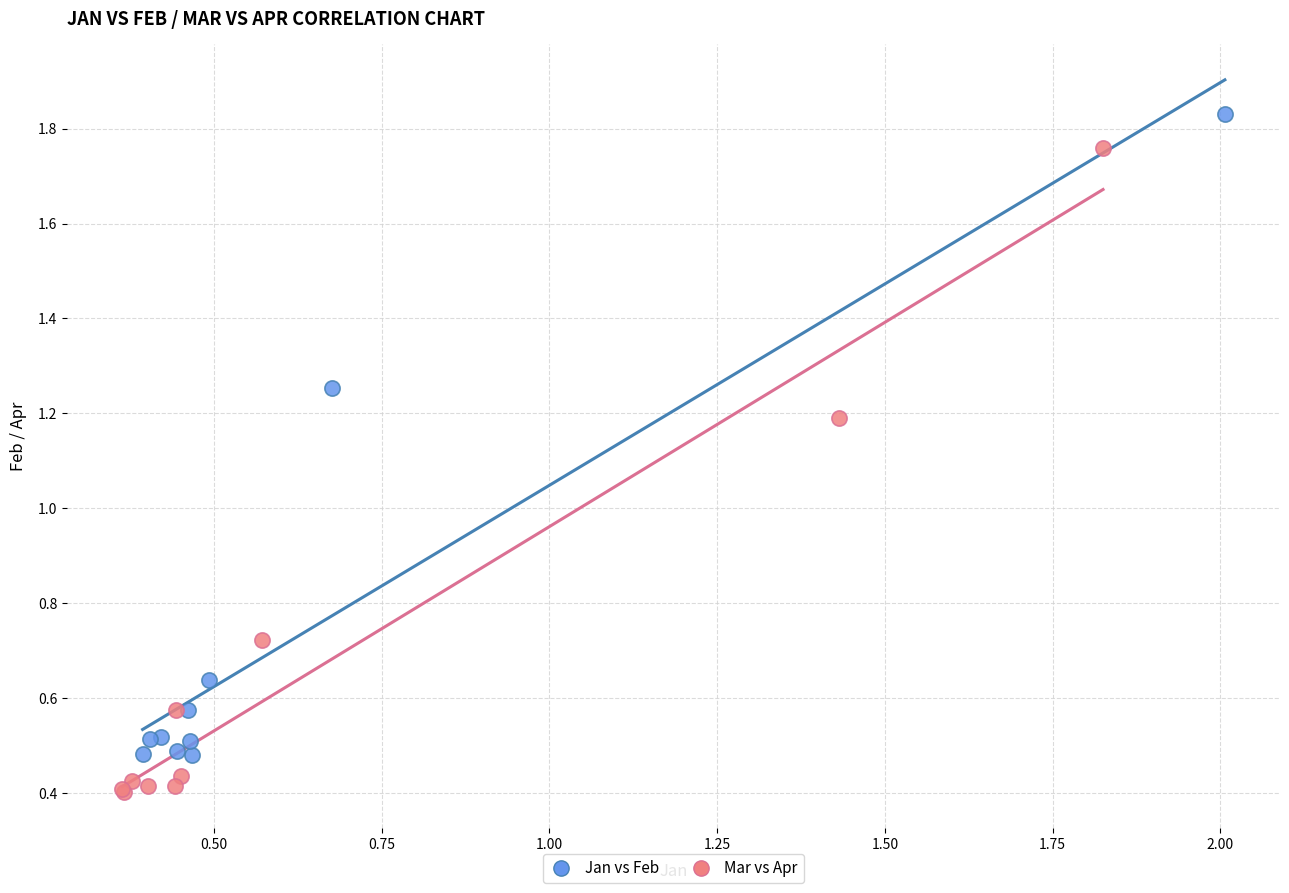

Which series reaches the minimum Y coordinate?

Mar vs Apr